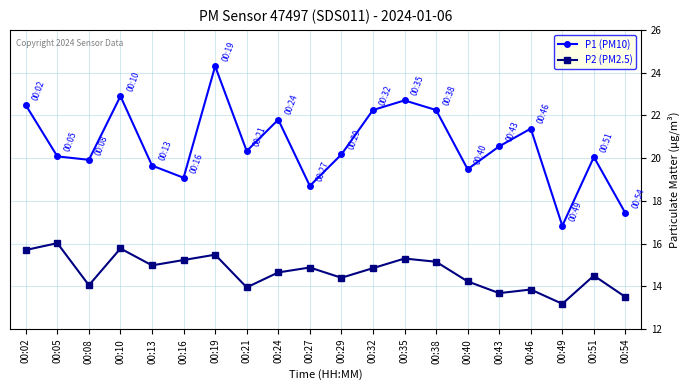

What is the value of the P2 (PM2.5) point at the 10th from the left?

14.9